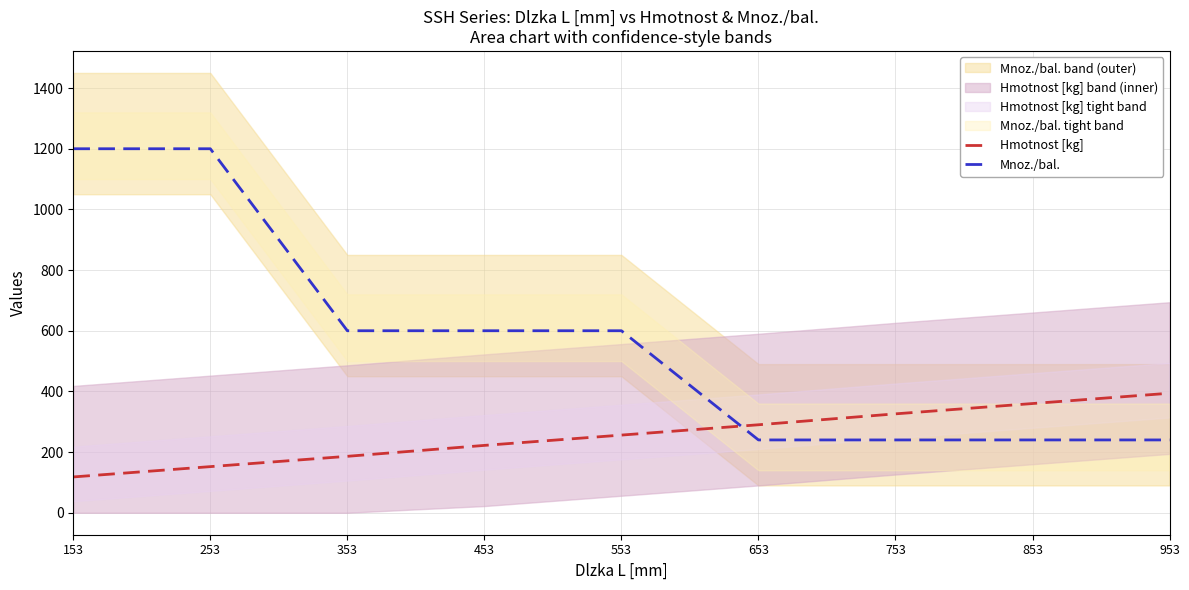

At which label does Mnoz./bal. first exceed 600?

153